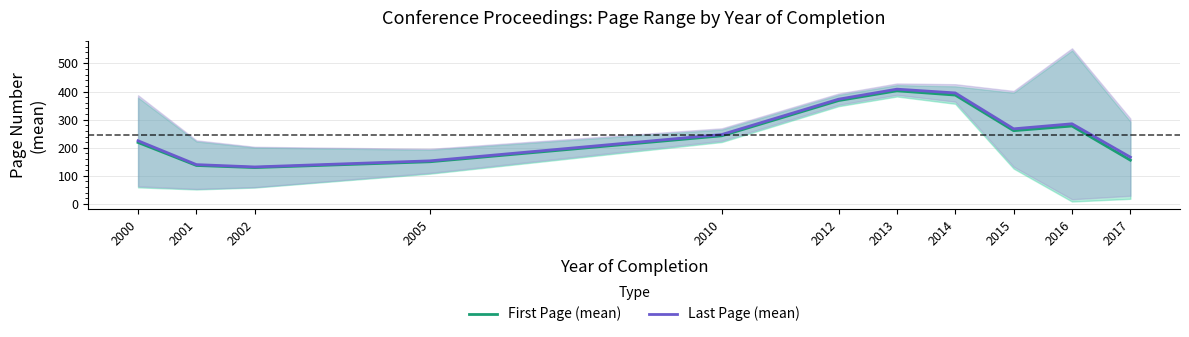

The Last Page (mean) series shows 188.6 at 2016. True or false?

False